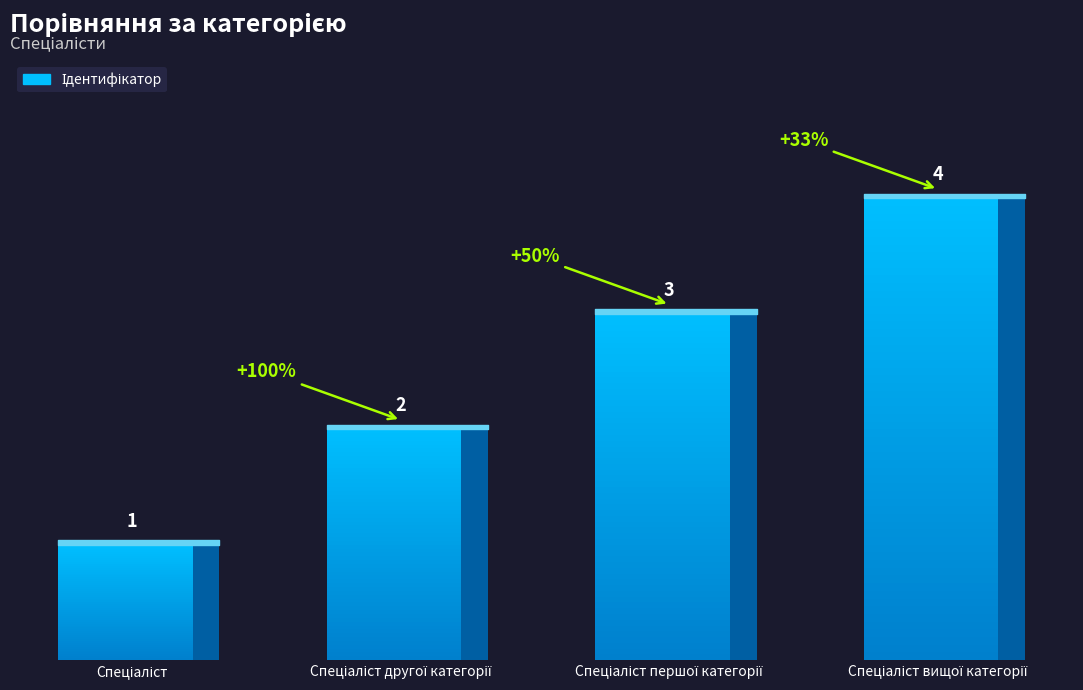

Which label corresponds to the largest value in the chart?

Спеціаліст вищої категорії